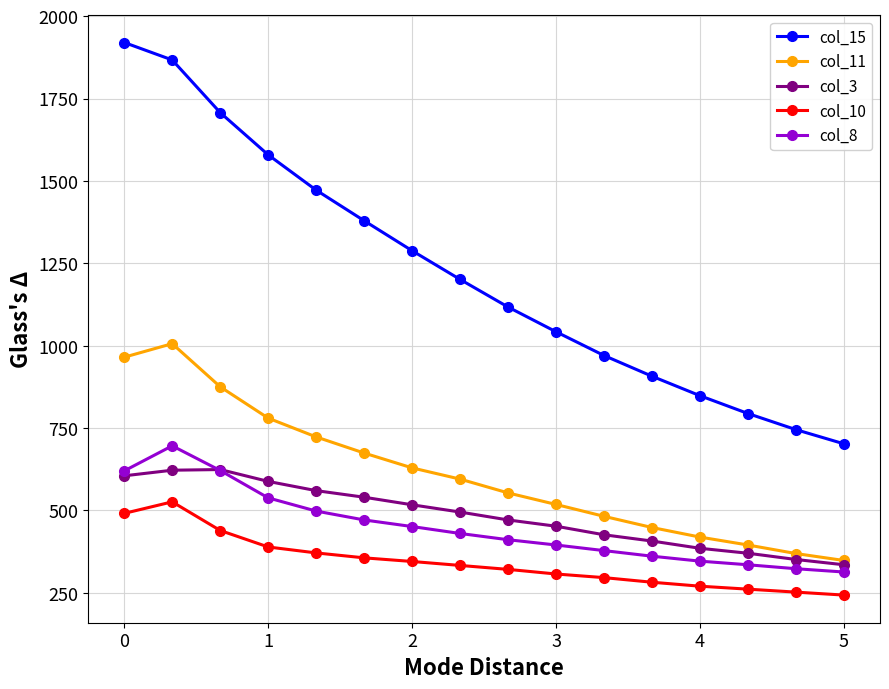

Which series has the widest spread of values?

col_15